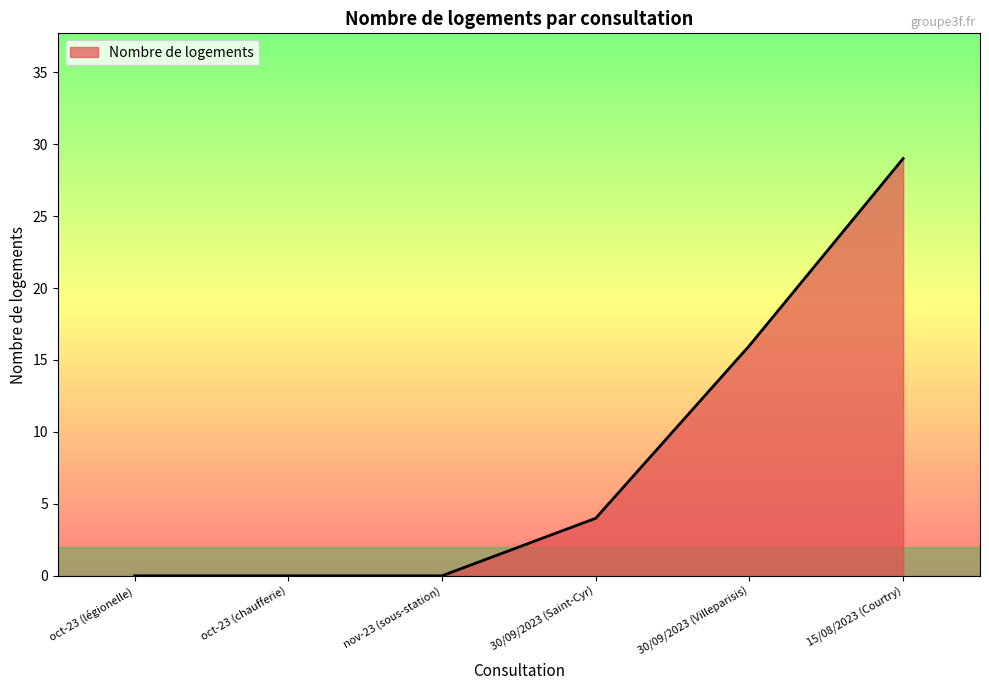

How many distinct data groups are displayed?

1